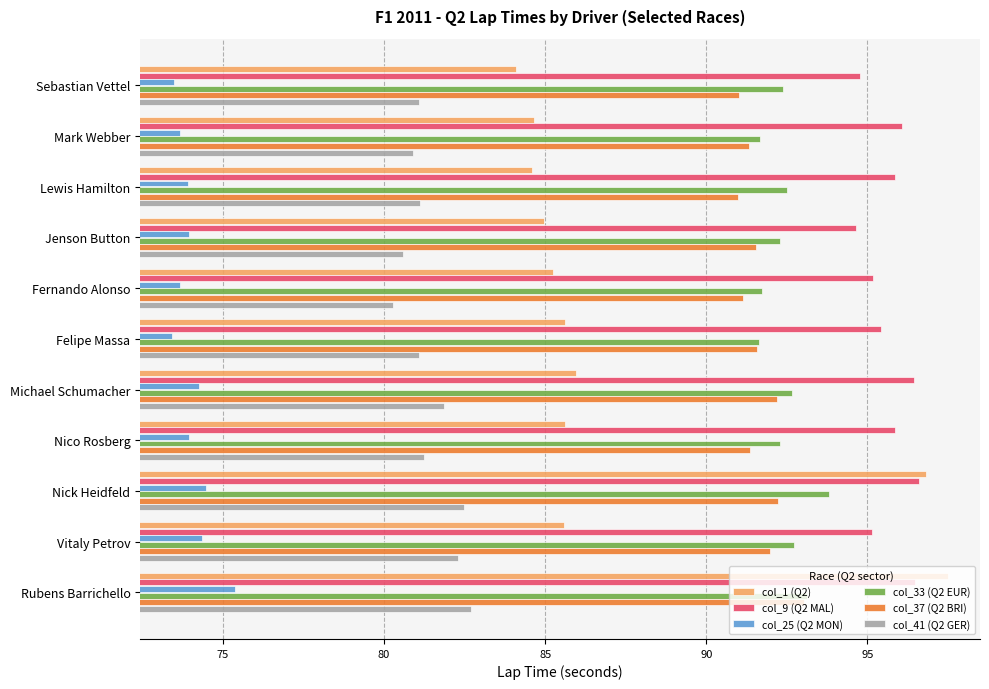

Between Michael Schumacher and Rubens Barrichello, which series saw the biggest shift?

col_1 (Q2)